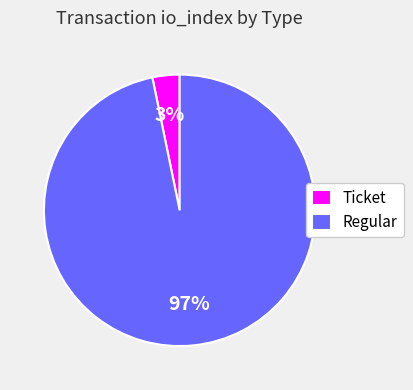

Which category has the smallest portion of the pie?

Ticket